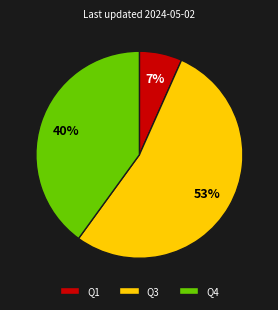

Rank the categories by value from highest to lowest.

Q3, Q4, Q1